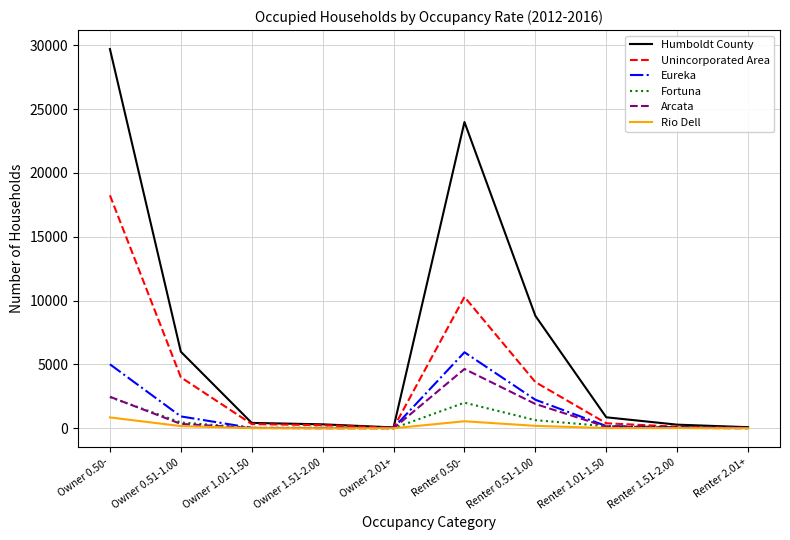

Which series has the largest total across all categories?

Humboldt County